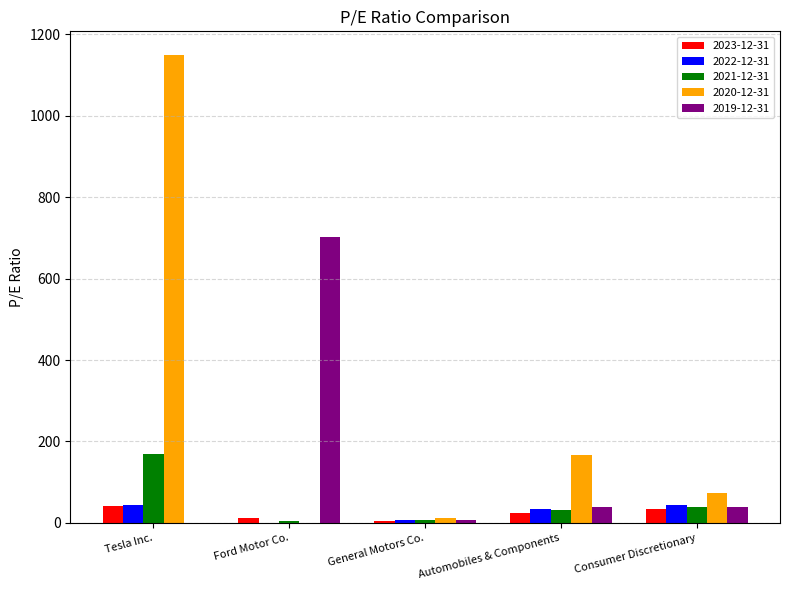

True or false: 2019-12-31 has a value of 39.9 at Consumer Discretionary.

True